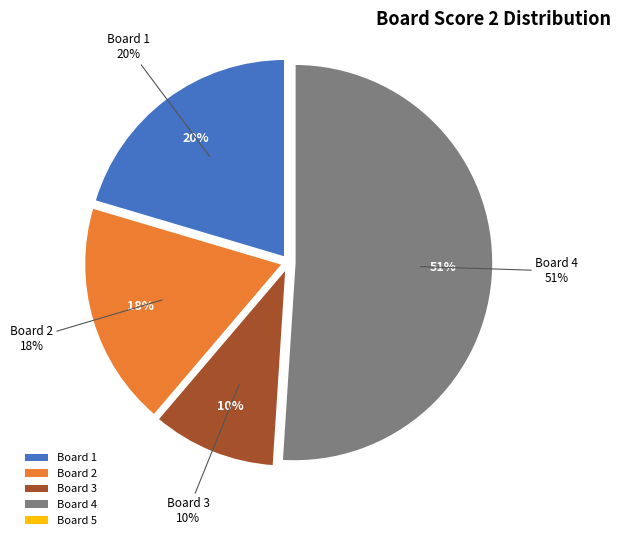

Rank the categories by value from lowest to highest.

Board 5, Board 3, Board 2, Board 1, Board 4